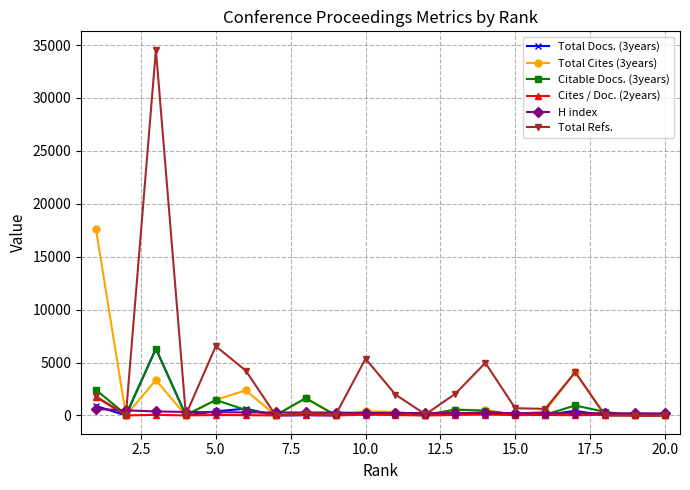

True or false: Citable Docs. (3years) has more than 0 interior local peaks.

True